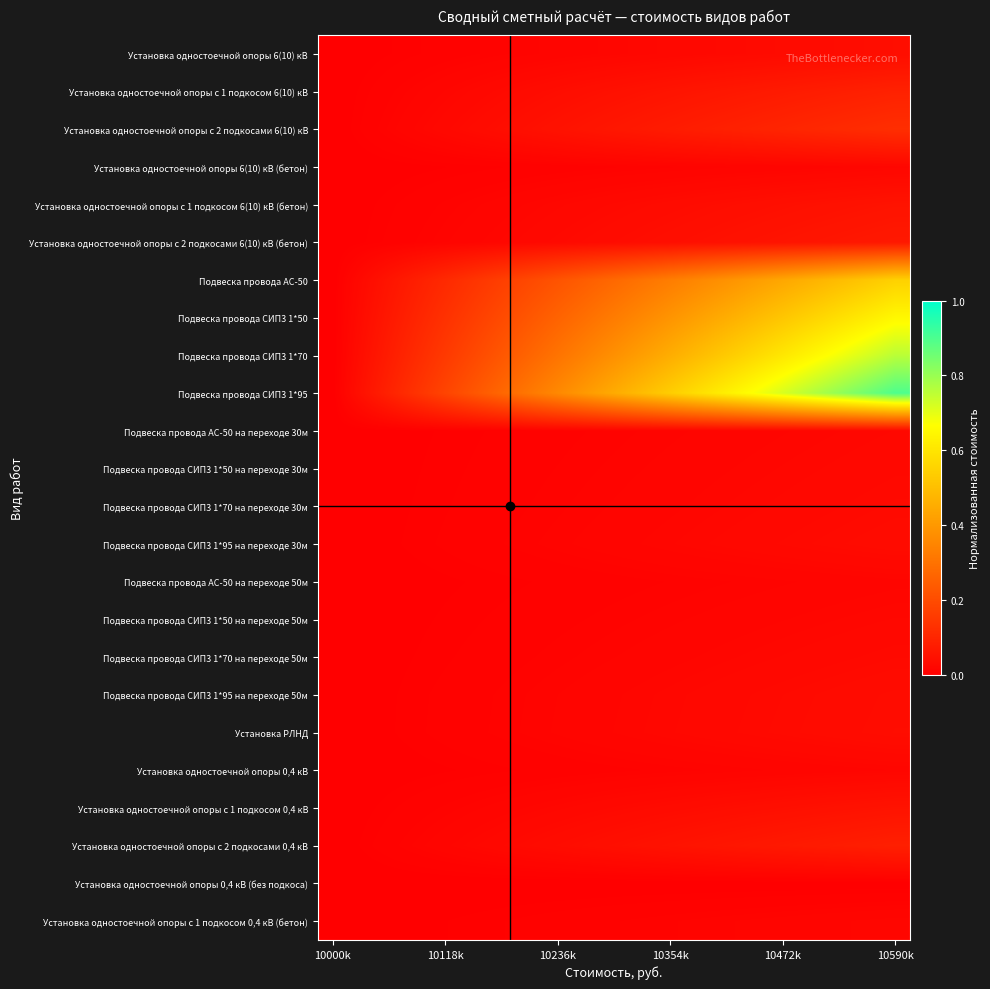

Reading left to right, extract all data points from this chart.

Установка одностоечной опоры 6(10) кВ: 0.0	0.0	0.0	0.0	0.0	0.0	0.0	0.0	0.0	0.0	0.0	0.0	0.0	0.0	0.0	0.0	0.0	0.0	0.0	0.0
Установка одностоечной опоры с 1 подкосом 6(10) кВ: 0.0	0.0	0.0	0.0	0.0	0.0	0.0	0.0	0.0	0.0	0.0	0.1	0.1	0.1	0.1	0.1	0.1	0.1	0.1	0.1
Установка одностоечной опоры с 2 подкосами 6(10) кВ: 0.0	0.0	0.0	0.0	0.0	0.0	0.0	0.0	0.1	0.1	0.1	0.1	0.1	0.1	0.1	0.1	0.1	0.1	0.1	0.1
Установка одностоечной опоры 6(10) кВ (бетон): 0.0	0.0	0.0	0.0	0.0	0.0	0.0	0.0	0.0	0.0	0.0	0.0	0.0	0.0	0.0	0.0	0.0	0.0	0.0	0.0
Установка одностоечной опоры с 1 подкосом 6(10) кВ (бетон): 0.0	0.0	0.0	0.0	0.0	0.0	0.0	0.0	0.0	0.0	0.0	0.0	0.0	0.0	0.0	0.0	0.0	0.0	0.0	0.1
Установка одностоечной опоры с 2 подкосами 6(10) кВ (бетон): 0.0	0.0	0.0	0.0	0.0	0.0	0.0	0.0	0.0	0.0	0.0	0.0	0.0	0.0	0.0	0.1	0.1	0.1	0.1	0.1
Подвеска провода АС-50: 0.0	0.0	0.1	0.1	0.1	0.1	0.2	0.2	0.2	0.3	0.3	0.3	0.3	0.4	0.4	0.4	0.5	0.5	0.5	0.5
Подвеска провода СИП3 1*50: 0.0	0.0	0.1	0.1	0.1	0.2	0.2	0.2	0.3	0.3	0.3	0.4	0.4	0.4	0.5	0.5	0.5	0.6	0.6	0.6
Подвеска провода СИП3 1*70: 0.0	0.0	0.1	0.1	0.2	0.2	0.2	0.3	0.3	0.4	0.4	0.4	0.5	0.5	0.6	0.6	0.6	0.7	0.7	0.8
Подвеска провода СИП3 1*95: 0.0	0.0	0.1	0.1	0.2	0.2	0.3	0.3	0.4	0.4	0.5	0.5	0.6	0.6	0.7	0.7	0.8	0.8	0.9	0.9
Подвеска провода АС-50 на переходе 30м: 0.0	0.0	0.0	0.0	0.0	0.0	0.0	0.0	0.0	0.0	0.0	0.0	0.0	0.0	0.0	0.0	0.0	0.0	0.0	0.0
Подвеска провода СИП3 1*50 на переходе 30м: 0.0	0.0	0.0	0.0	0.0	0.0	0.0	0.0	0.0	0.0	0.0	0.0	0.0	0.0	0.0	0.0	0.0	0.0	0.0	0.0
Подвеска провода СИП3 1*70 на переходе 30м: 0.0	0.0	0.0	0.0	0.0	0.0	0.0	0.0	0.0	0.0	0.0	0.0	0.0	0.0	0.0	0.0	0.0	0.0	0.0	0.0
Подвеска провода СИП3 1*95 на переходе 30м: 0.0	0.0	0.0	0.0	0.0	0.0	0.0	0.0	0.0	0.0	0.0	0.0	0.0	0.0	0.0	0.0	0.0	0.0	0.0	0.0
Подвеска провода АС-50 на переходе 50м: 0.0	0.0	0.0	0.0	0.0	0.0	0.0	0.0	0.0	0.0	0.0	0.0	0.0	0.0	0.0	0.0	0.0	0.0	0.0	0.0
Подвеска провода СИП3 1*50 на переходе 50м: 0.0	0.0	0.0	0.0	0.0	0.0	0.0	0.0	0.0	0.0	0.0	0.0	0.0	0.0	0.0	0.0	0.0	0.0	0.0	0.0
Подвеска провода СИП3 1*70 на переходе 50м: 0.0	0.0	0.0	0.0	0.0	0.0	0.0	0.0	0.0	0.0	0.0	0.0	0.0	0.0	0.0	0.0	0.0	0.0	0.0	0.0
Подвеска провода СИП3 1*95 на переходе 50м: 0.0	0.0	0.0	0.0	0.0	0.0	0.0	0.0	0.0	0.0	0.0	0.0	0.0	0.0	0.0	0.0	0.0	0.0	0.0	0.0
Установка РЛНД: 0.0	0.0	0.0	0.0	0.0	0.0	0.0	0.0	0.0	0.0	0.0	0.0	0.0	0.0	0.0	0.0	0.0	0.0	0.0	0.0
Установка одностоечной опоры 0,4 кВ: 0.0	0.0	0.0	0.0	0.0	0.0	0.0	0.0	0.0	0.0	0.0	0.0	0.0	0.0	0.0	0.0	0.0	0.0	0.0	0.0
Установка одностоечной опоры с 1 подкосом 0,4 кВ: 0.0	0.0	0.0	0.0	0.0	0.0	0.0	0.0	0.0	0.0	0.0	0.0	0.0	0.0	0.0	0.0	0.0	0.0	0.0	0.1
Установка одностоечной опоры с 2 подкосами 0,4 кВ: 0.0	0.0	0.0	0.0	0.0	0.0	0.0	0.0	0.0	0.0	0.0	0.0	0.1	0.1	0.1	0.1	0.1	0.1	0.1	0.1
Установка одностоечной опоры 0,4 кВ (без подкоса): 0.0	0.0	0.0	0.0	0.0	0.0	0.0	0.0	0.0	0.0	0.0	0.0	0.0	0.0	0.0	0.0	0.0	0.0	0.0	0.0
Установка одностоечной опоры с 1 подкосом 0,4 кВ (бетон): 0.0	0.0	0.0	0.0	0.0	0.0	0.0	0.0	0.0	0.0	0.0	0.0	0.0	0.0	0.0	0.0	0.0	0.0	0.0	0.0